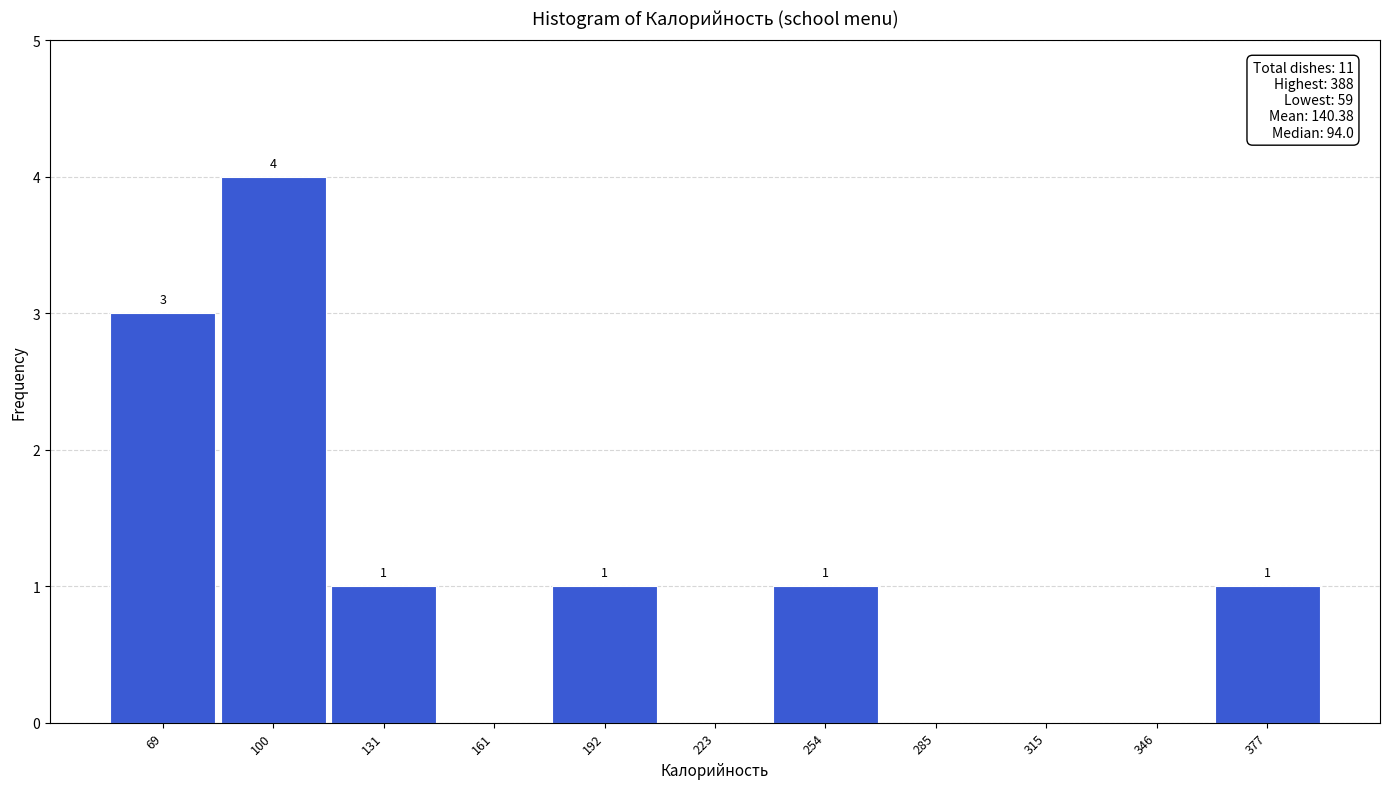

Over which range of the x-axis is the bar tallest?

85 to 115